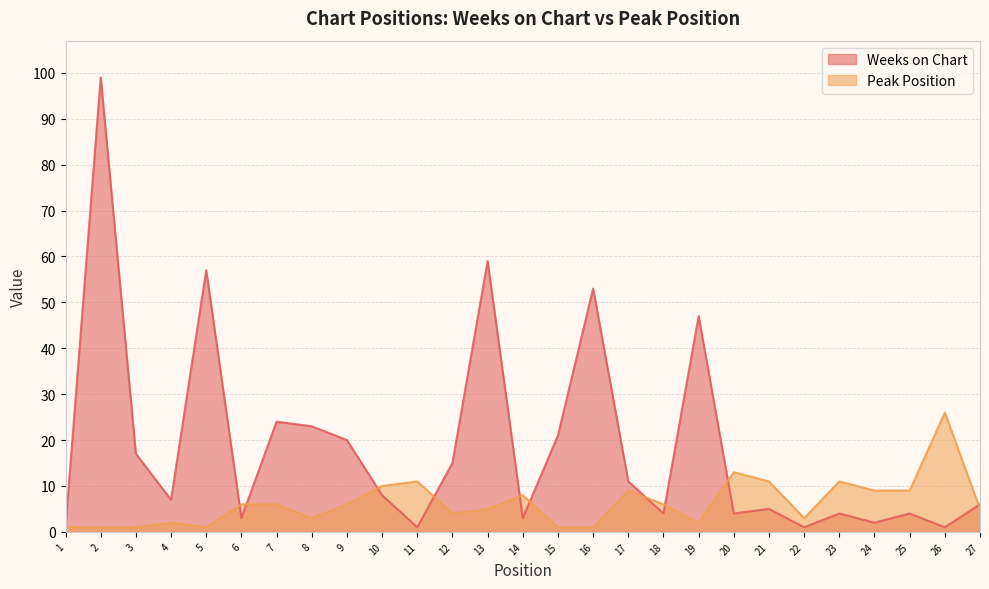

What is the value of the Peak Position point at the 25th from the left?

9